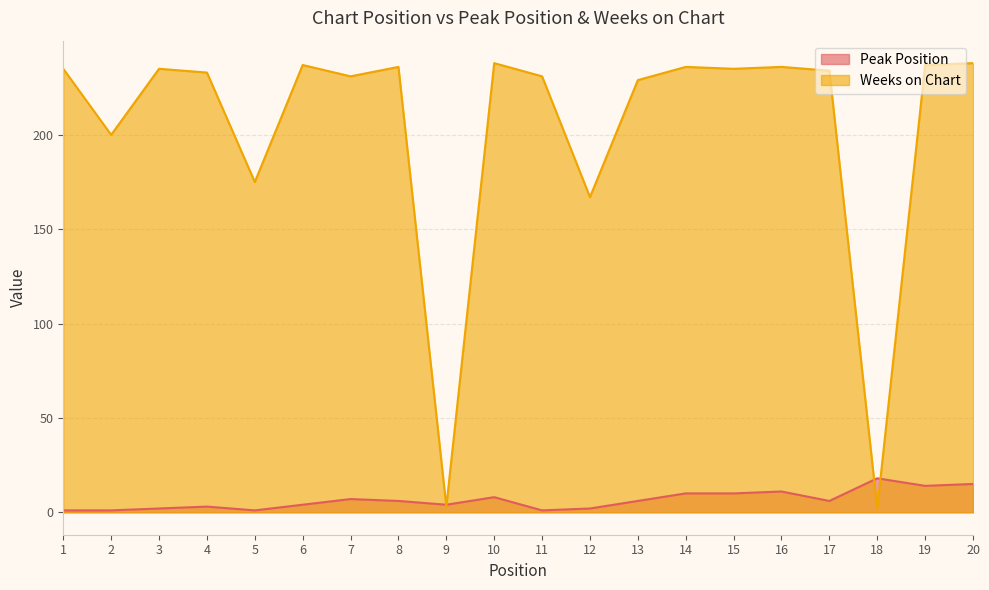

The Peak Position series shows 7 at 7. True or false?

True